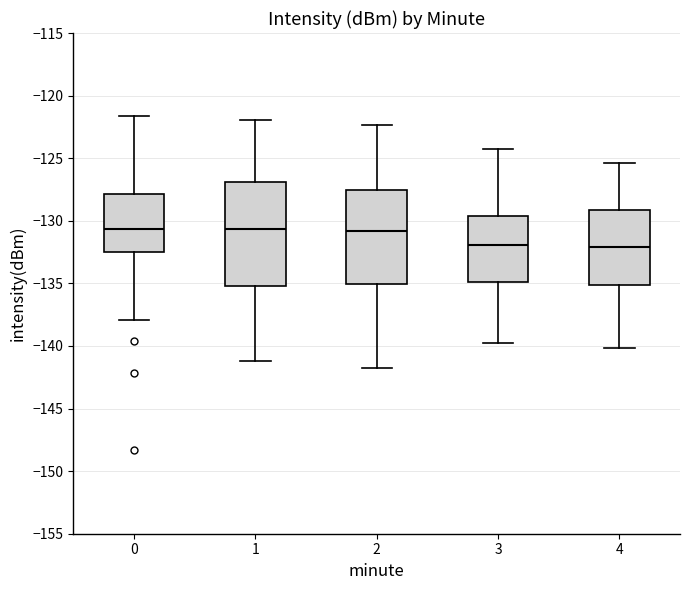

Where is the lower edge of the box at x = 0 on the y-axis? The values are not printed on the chart, so give them approximately, as read against the axis.

-132.5